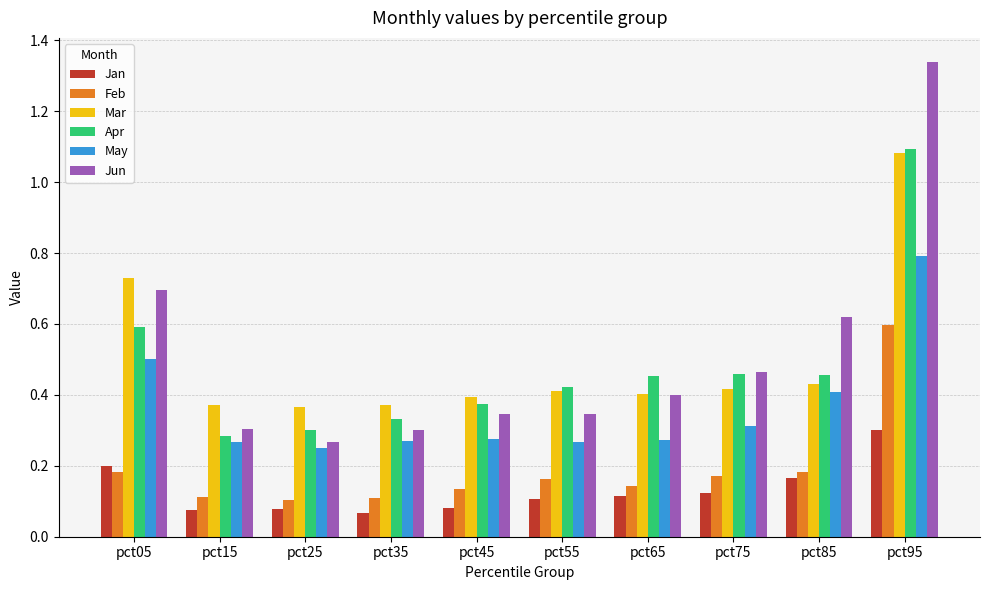

Which category has the highest value in the Mar series?

pct95